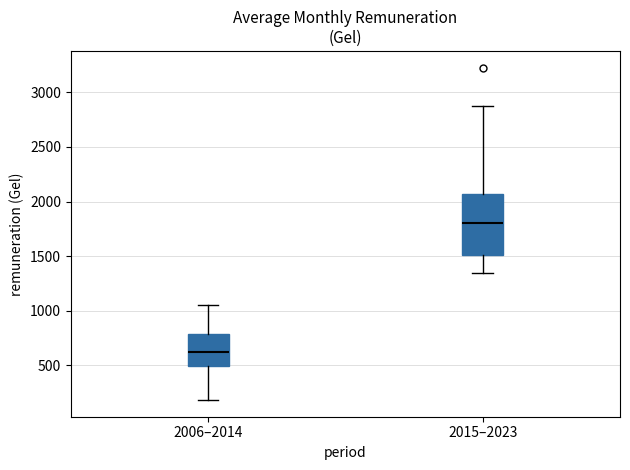

Reading left to right, read every box against the y-axis: the position of its median line, the range the box covers, and the ends of its whiskers. The values are not printed on the chart, so give them approximately, as read against the axis.

2006–2014: median 600, box 500 to 800, whiskers 200 to 1050
2015–2023: median 1800, box 1500 to 2050, whiskers 1350 to 2850